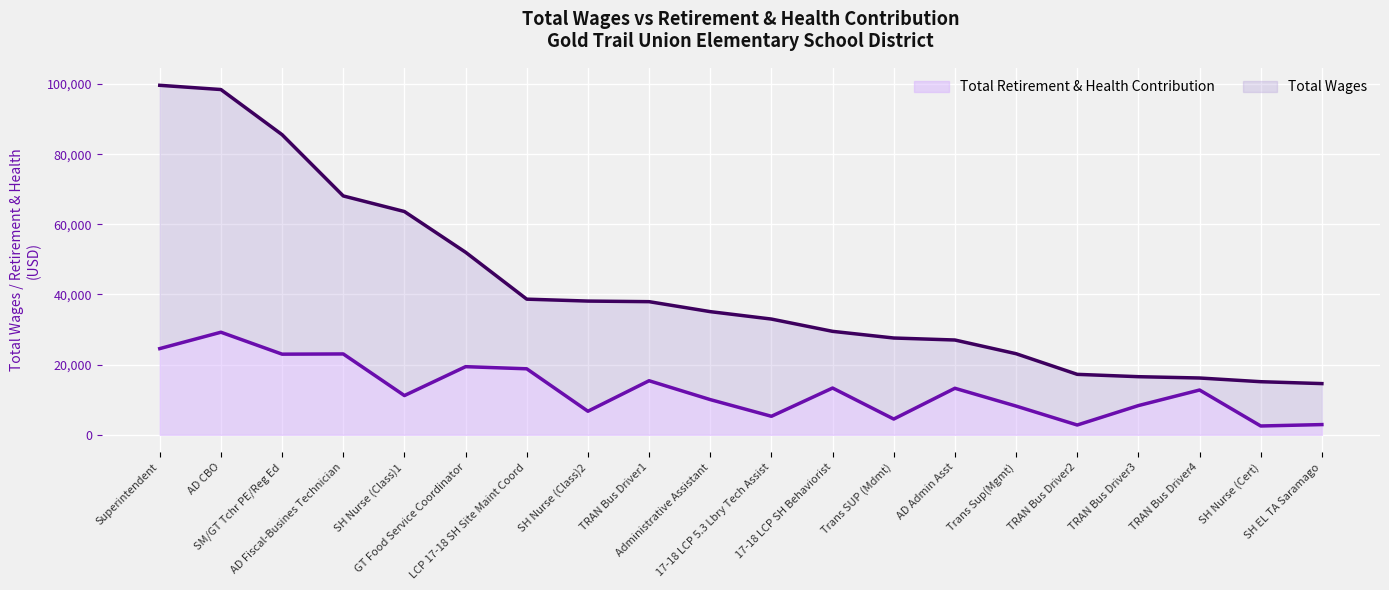

What is the lowest value of the Total Retirement & Health Contribution series?

2514